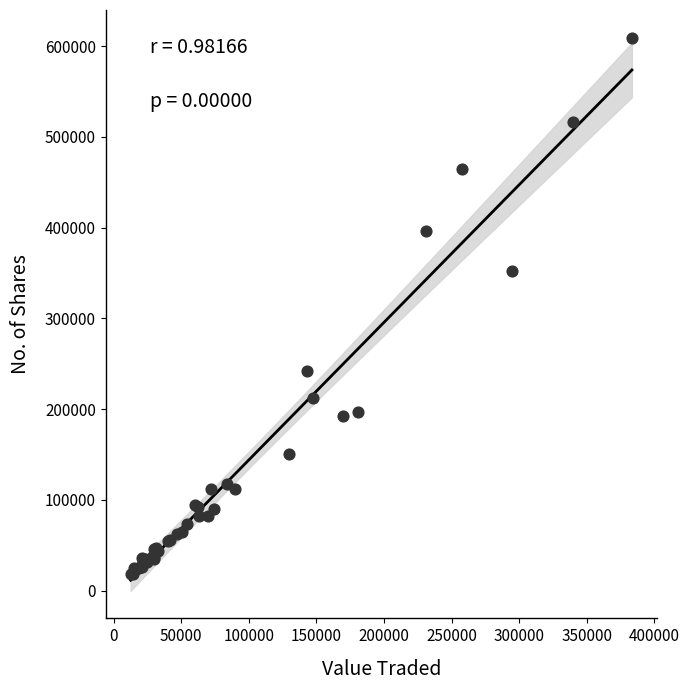

What Y value in the scatter plot is closest to 313625?

351758